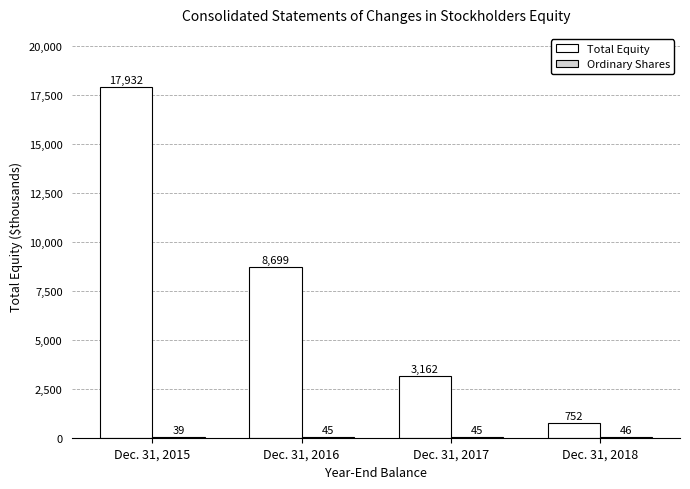

Is it true that Total Equity equals 9438 at Dec. 31, 2015?

False